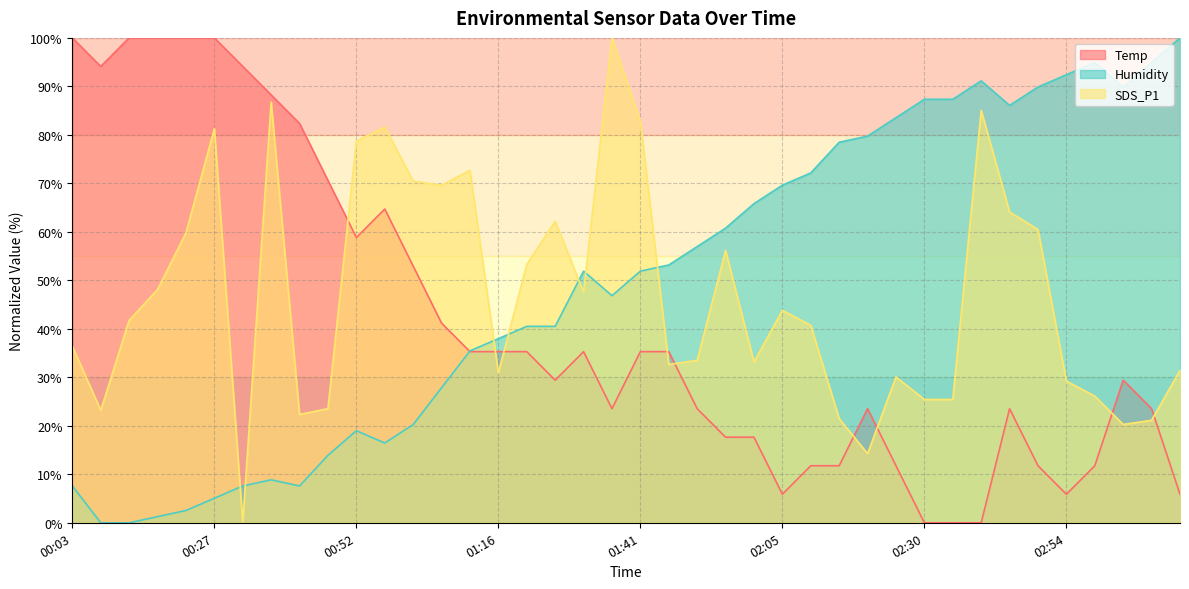

How many interior local valleys does the Humidity series have?

5